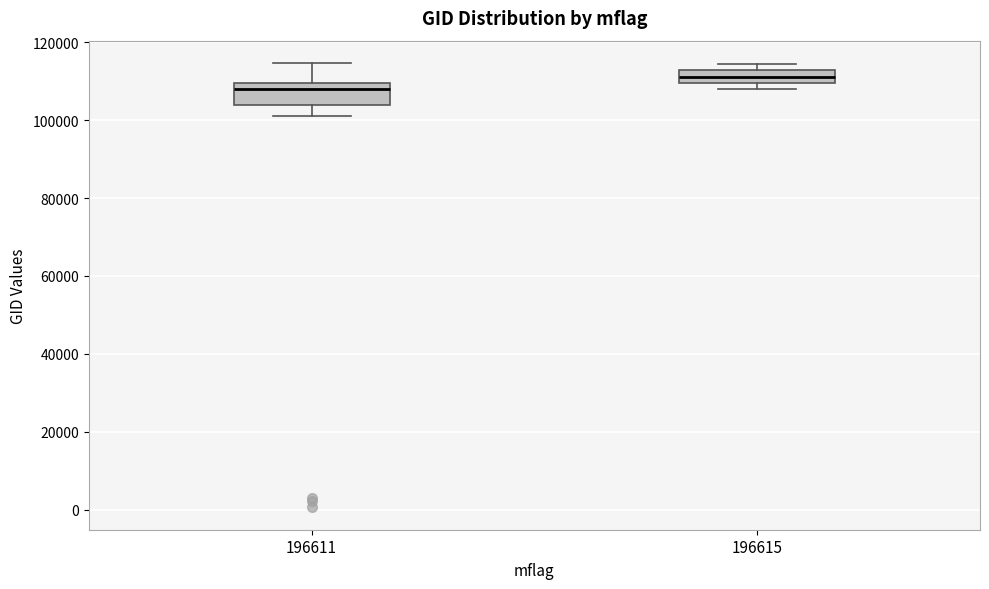

Reading left to right, read every box against the y-axis: the position of its median line, the range the box covers, and the ends of its whiskers. The values are not printed on the chart, so give them approximately, as read against the axis.

196611: median 108000, box 104000 to 110000, whiskers 100000 to 114000
196615: median 112000 (inside the box), box 110000 to 112000, whiskers 108000 to 114000